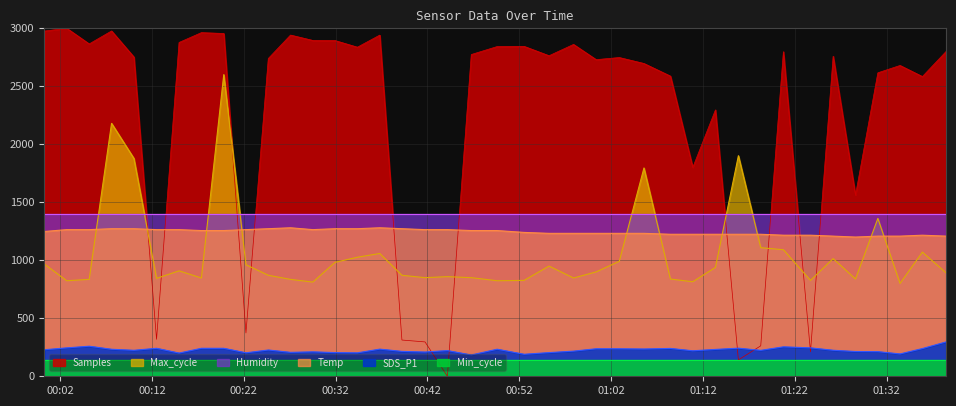

What is the difference between the Samples values at 2022/05/19 00:46:46 and 2022/05/19 01:08:27?

186.1